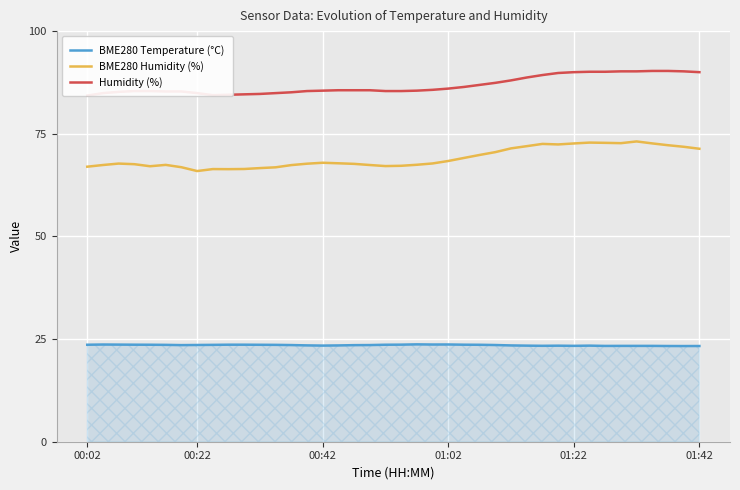

What is the label of the 8th point from the right?

32